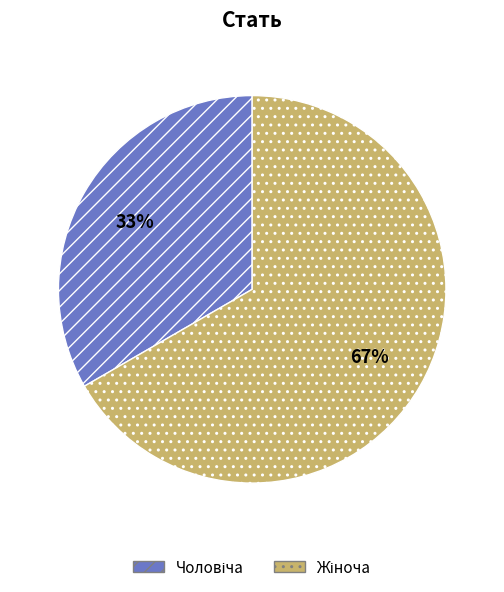

To the nearest percent, what is the average slice percentage?

50%